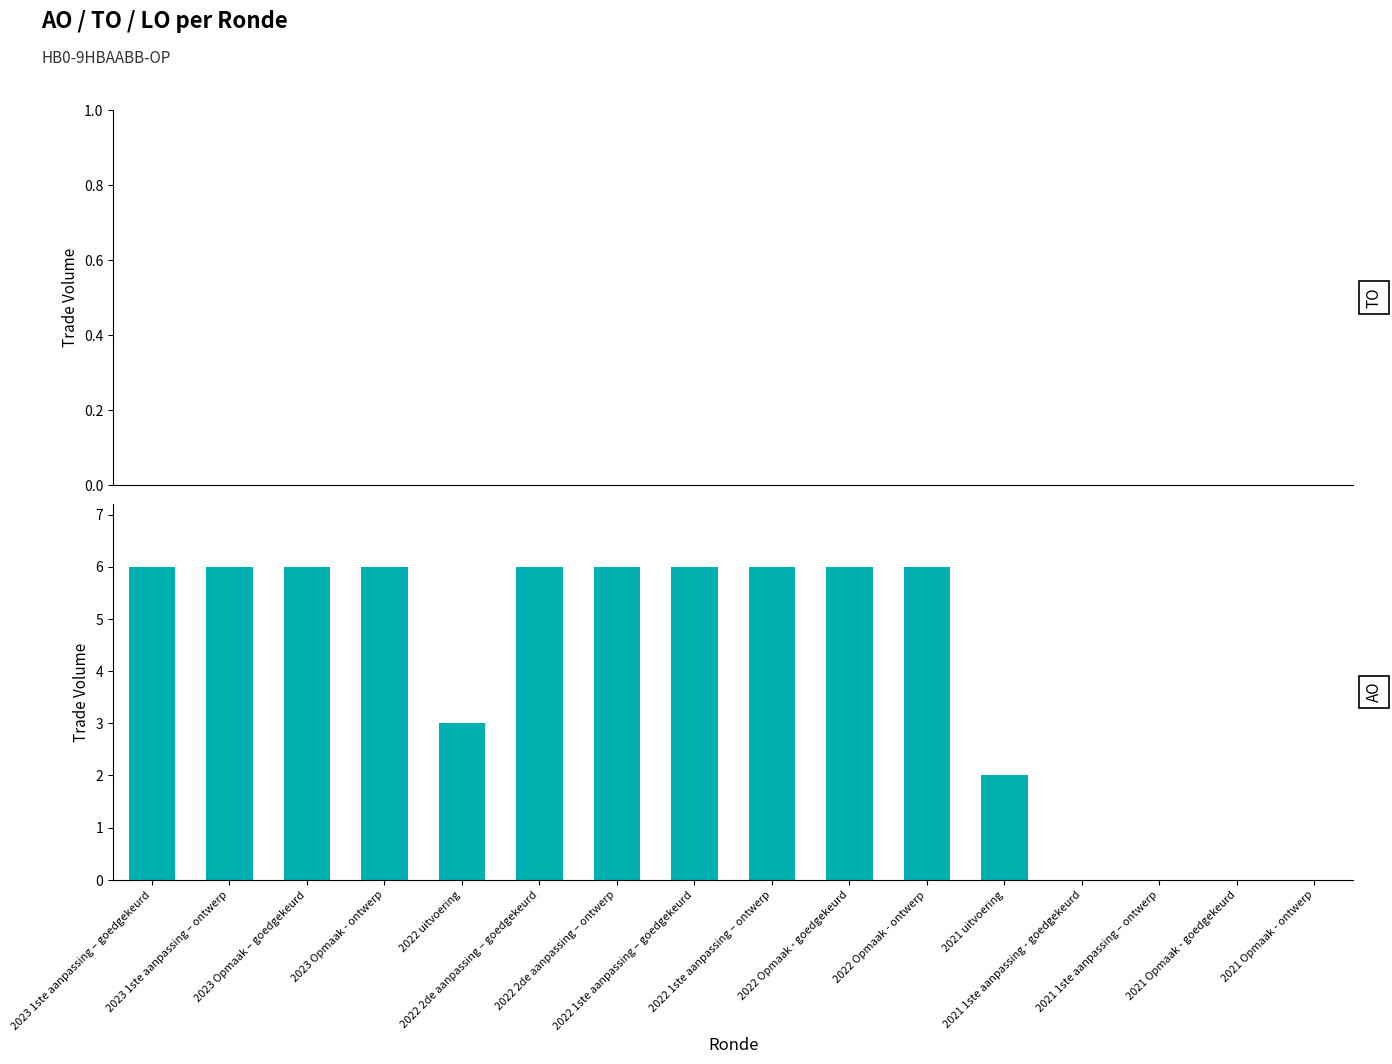

What is the sum of all values?

65